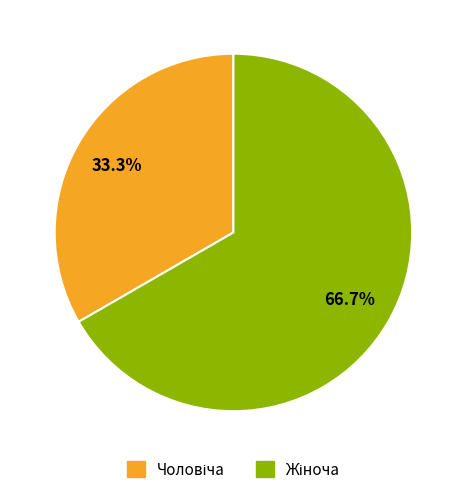

Does any single category account for the majority?

Yes